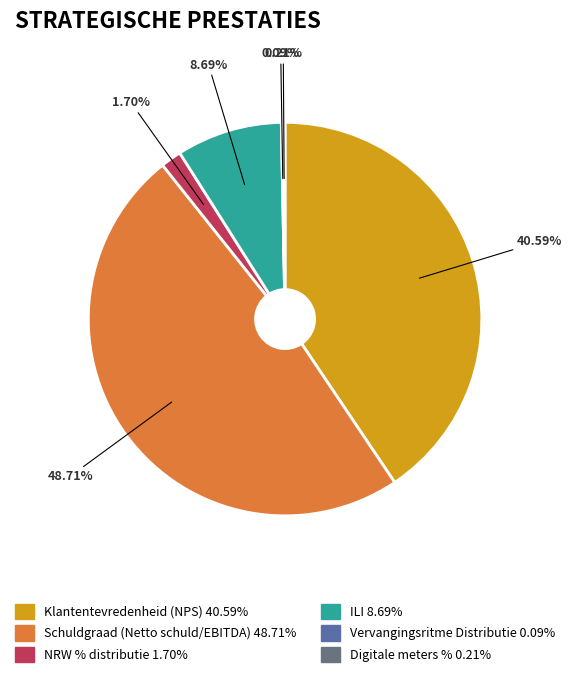

Between NRW % distributie and ILI, which is larger?

ILI